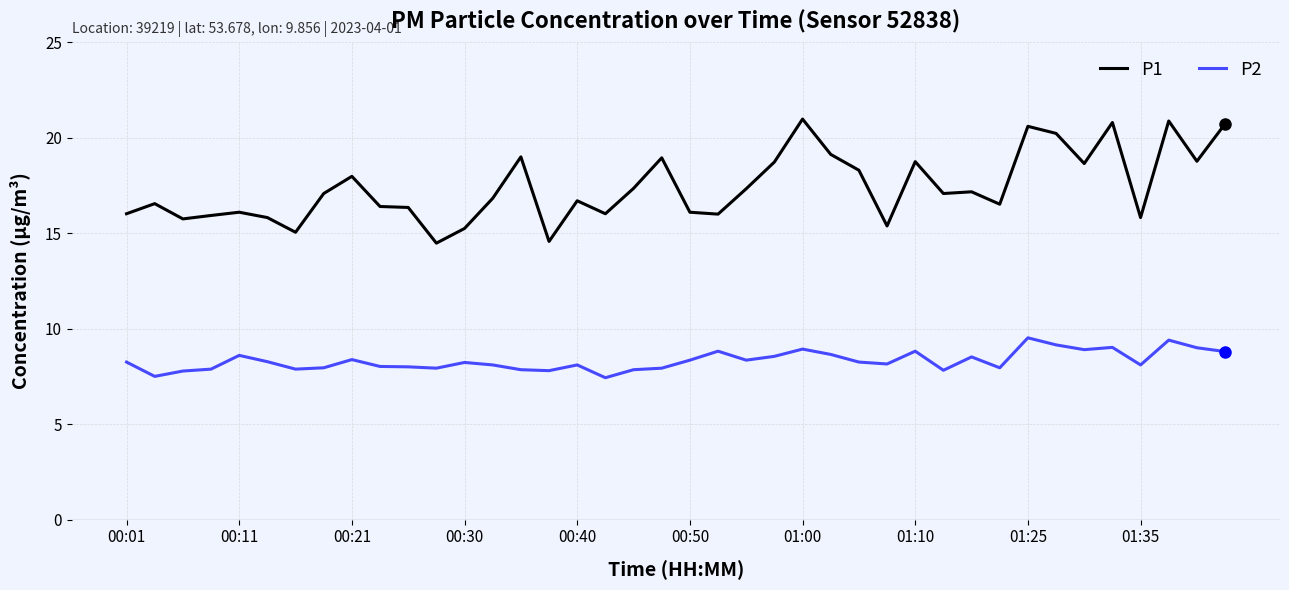

List the series in order of their peak value, highest first.

P1, P2